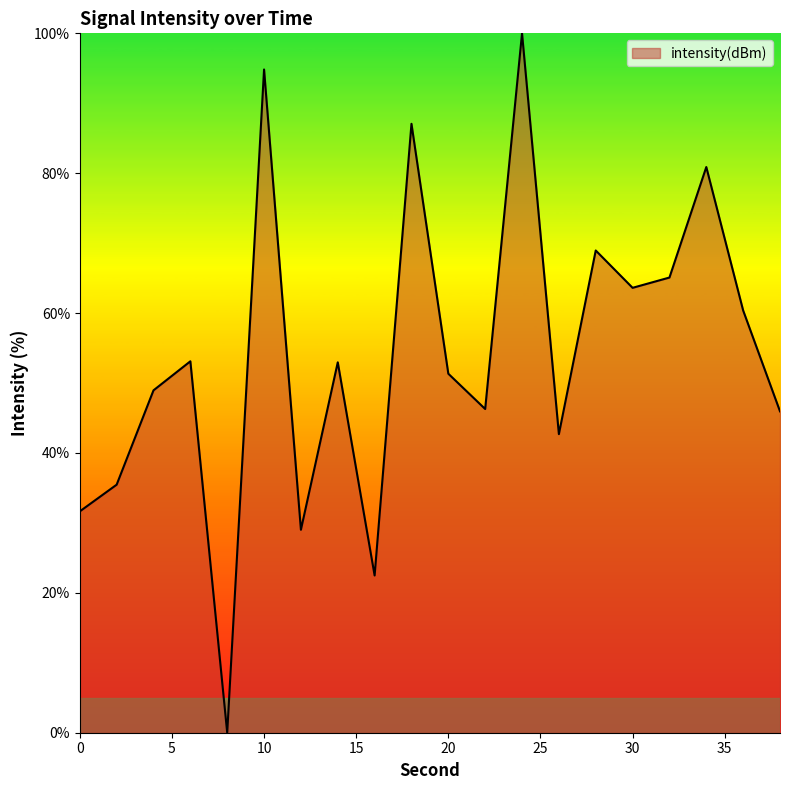

What is the difference between the maximum and minimum values?

100.0